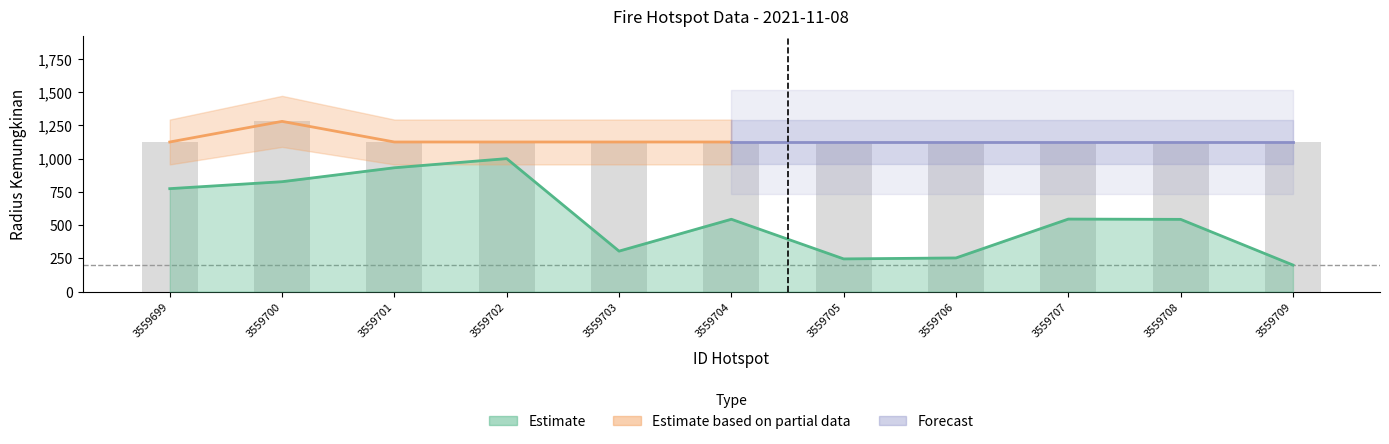

True or false: radius kemungkinan has a value of 1125.0 at 3559707.

True